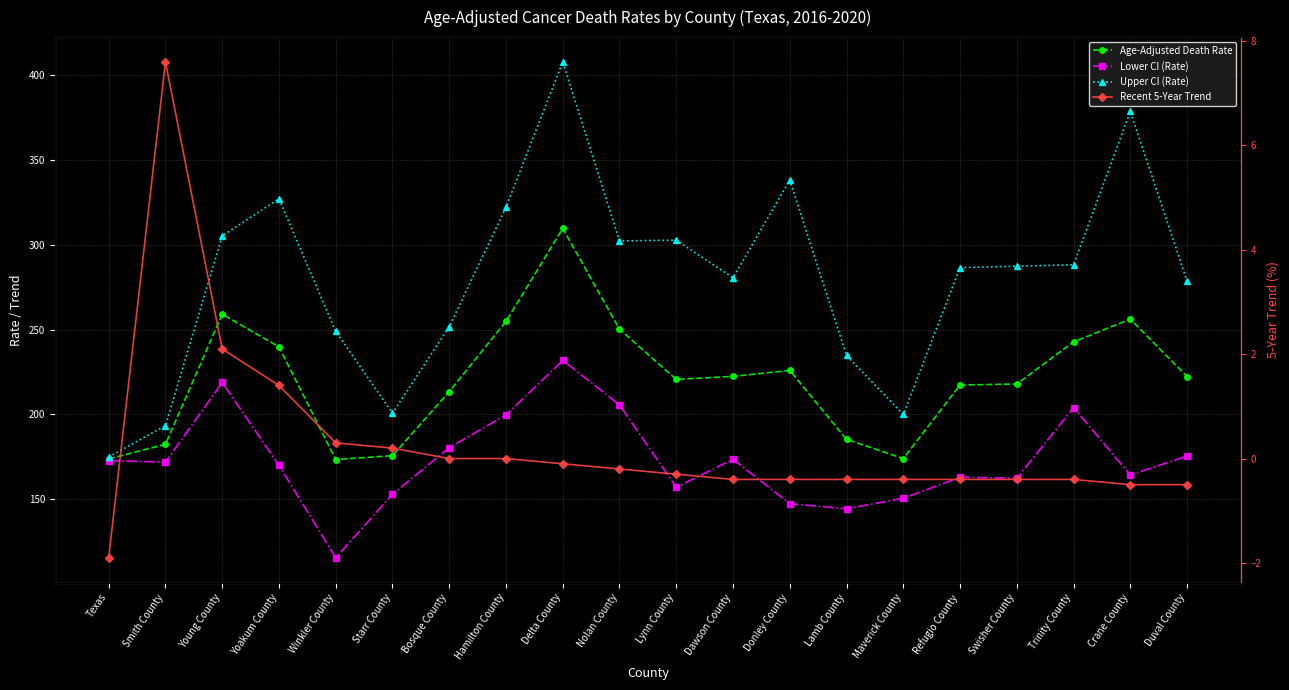

What is the minimum value for Recent 5-Year Trend?

-1.9